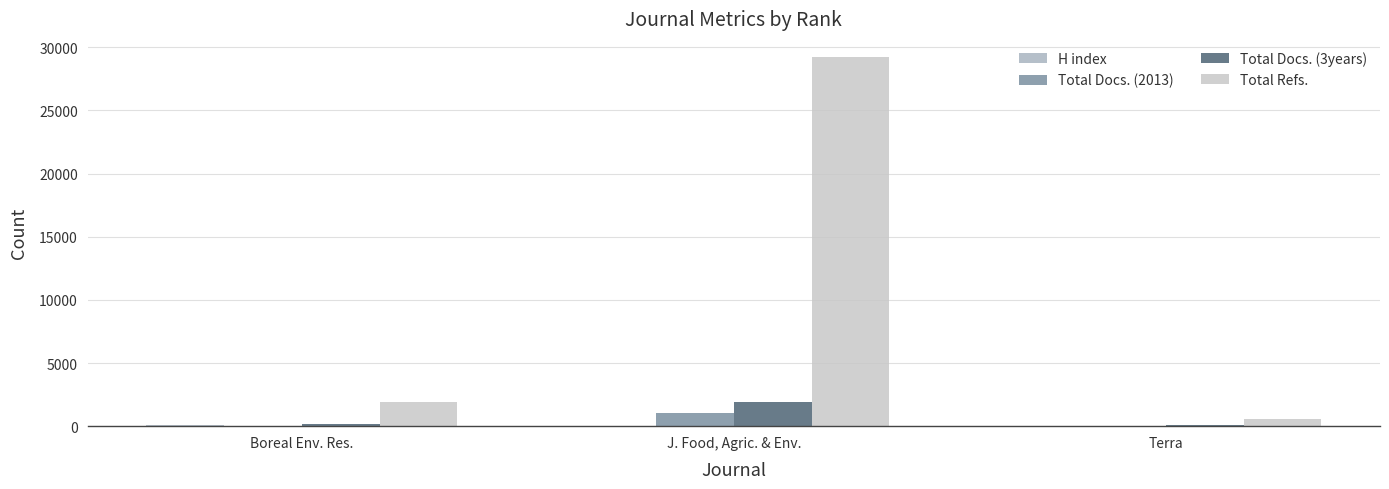

What is the minimum value for Total Docs. (2013)?

29